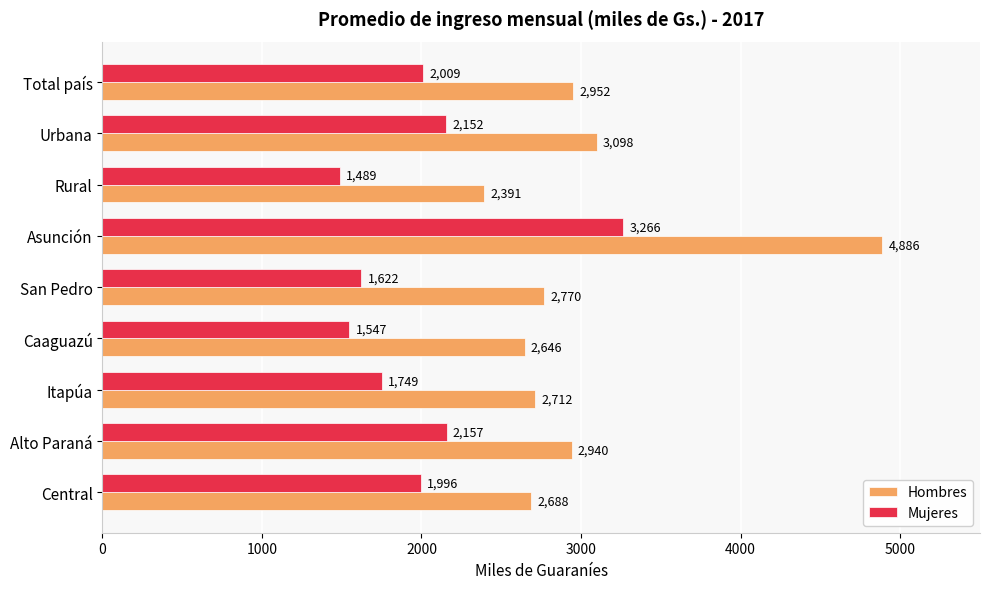

At which label is Mujeres closest to 2377?

Alto Paraná